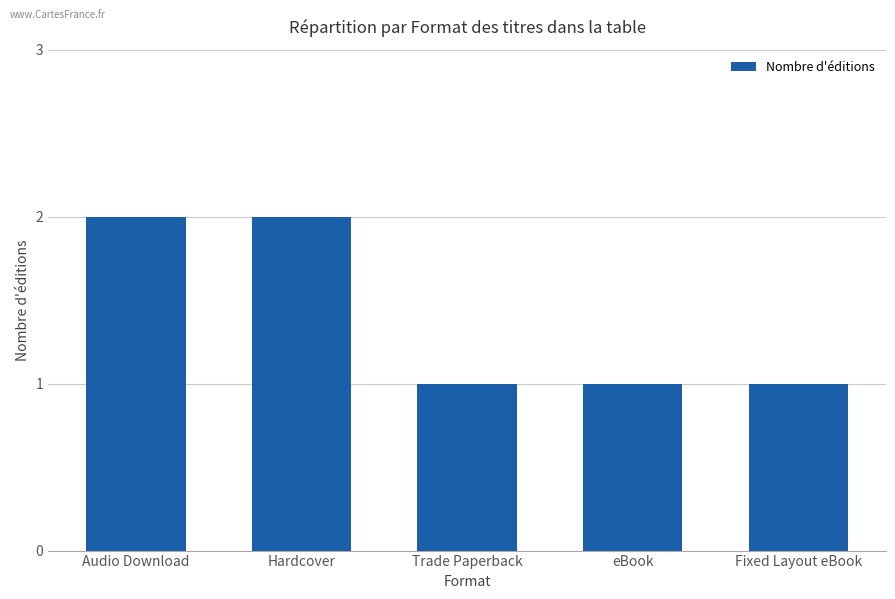

What is the difference between the values at Trade Paperback and Hardcover?

1